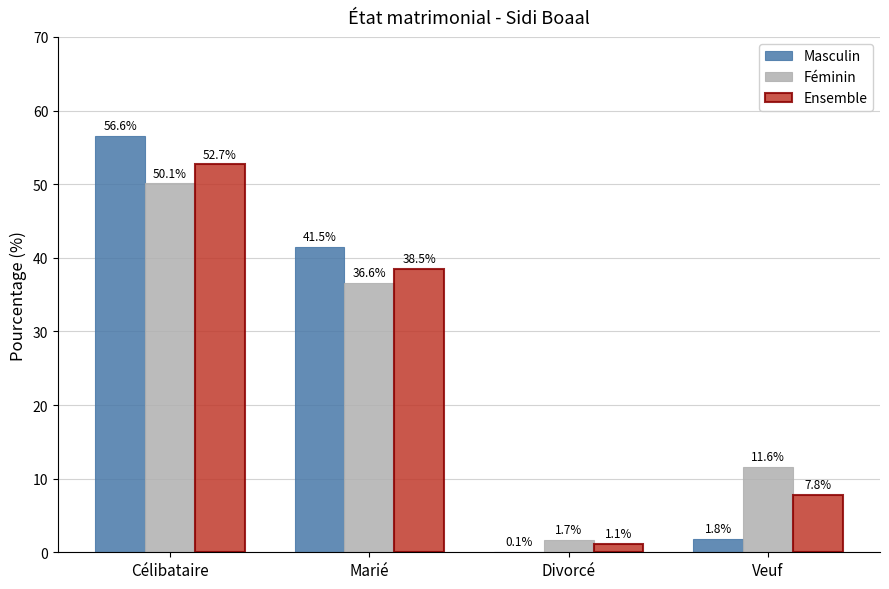

Are the bars grouped side by side (vs. stacked)?

Yes